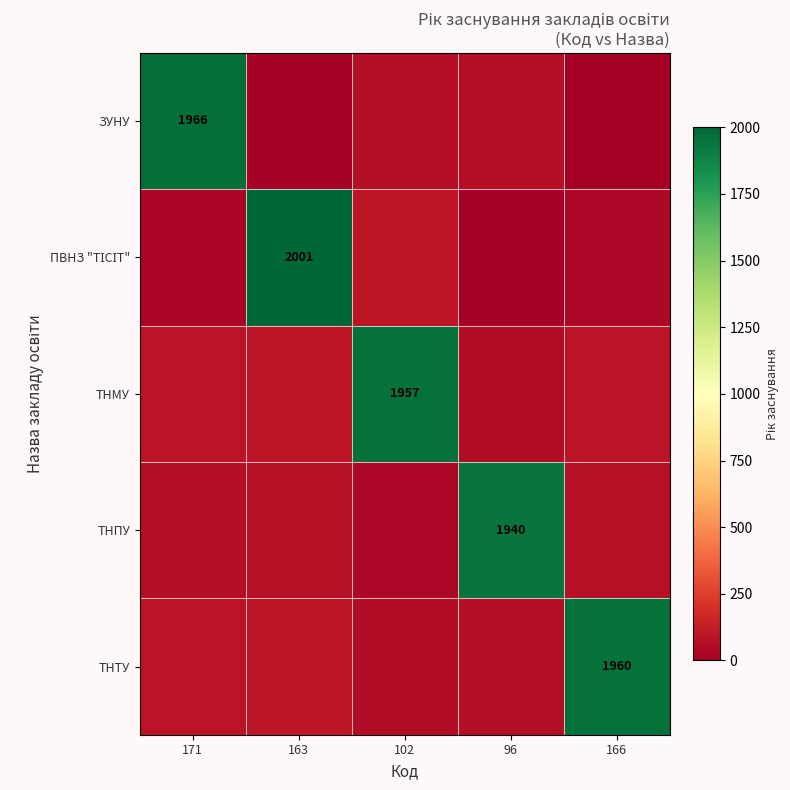

What is the maximum value for ТНПУ?

1940